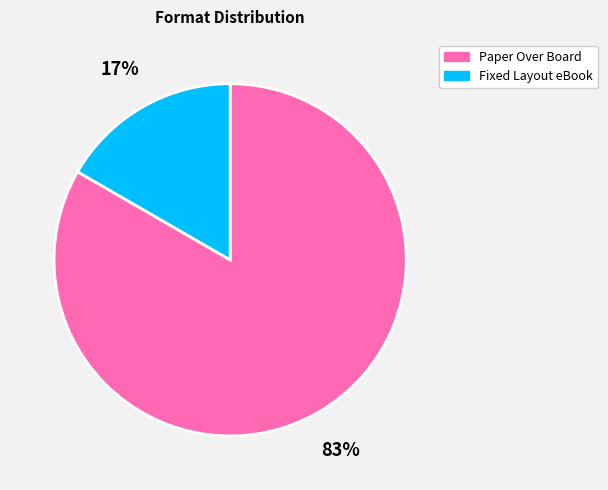

True or false: Fixed Layout eBook accounts for 17% of the total.

True